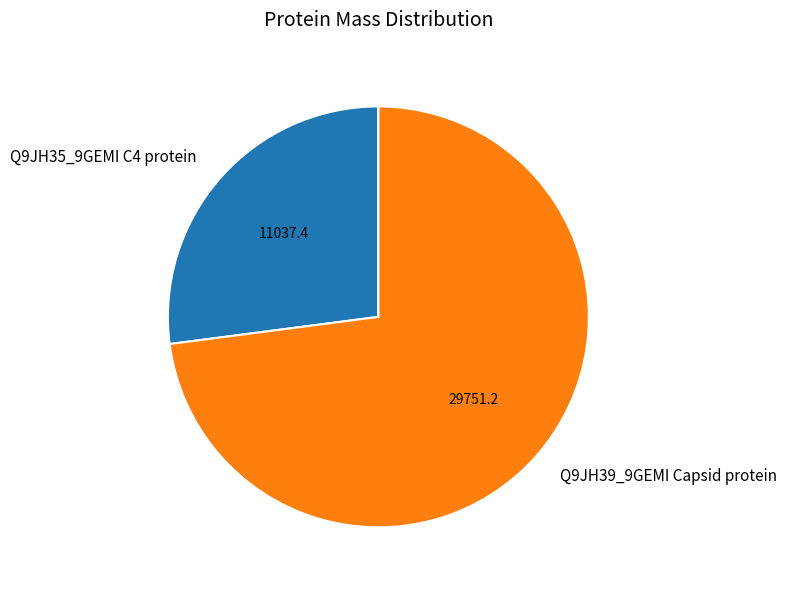

What is the majority slice?

Q9JH39_9GEMI Capsid protein